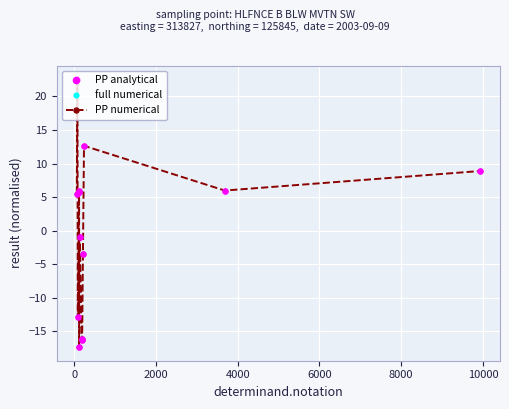

What is the value of the 2nd point from the left?

22.6